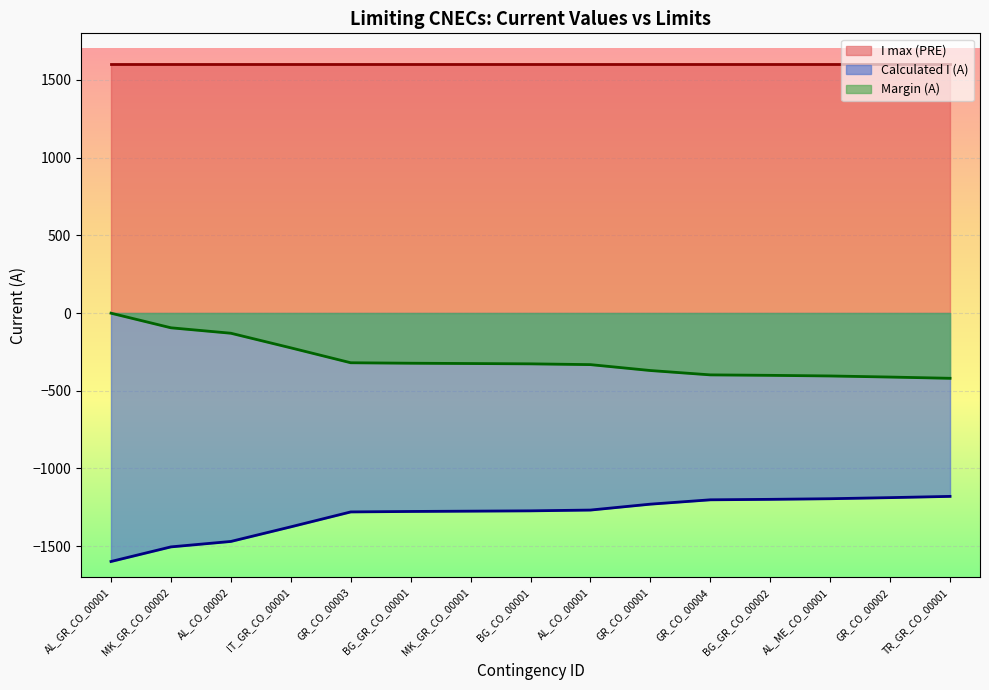

Reading right to left, transcribe all the data shown in this chart.

Calculated I (A): -1180	-1188	-1195	-1199	-1202	-1230	-1268	-1273	-1275	-1277	-1280	-1376	-1470	-1505	-1599
Margin (A): -420	-412	-405	-401	-398	-370	-332	-327	-325	-323	-320	-224	-130	-95	-1